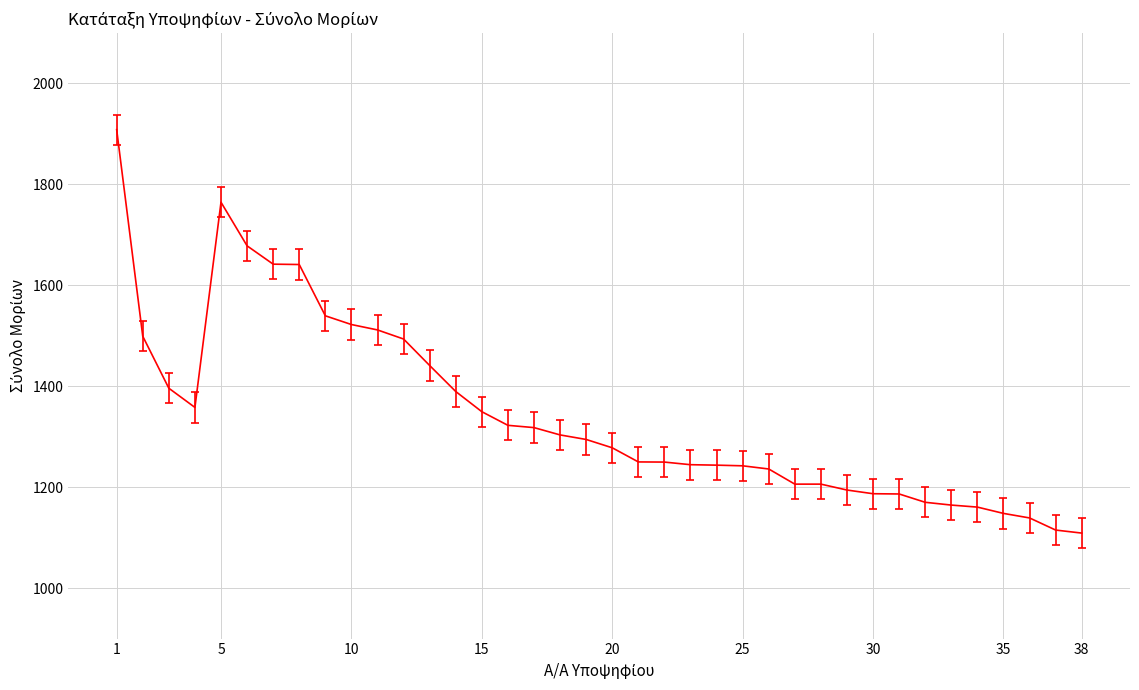

What is the smallest value displayed?

1109.0